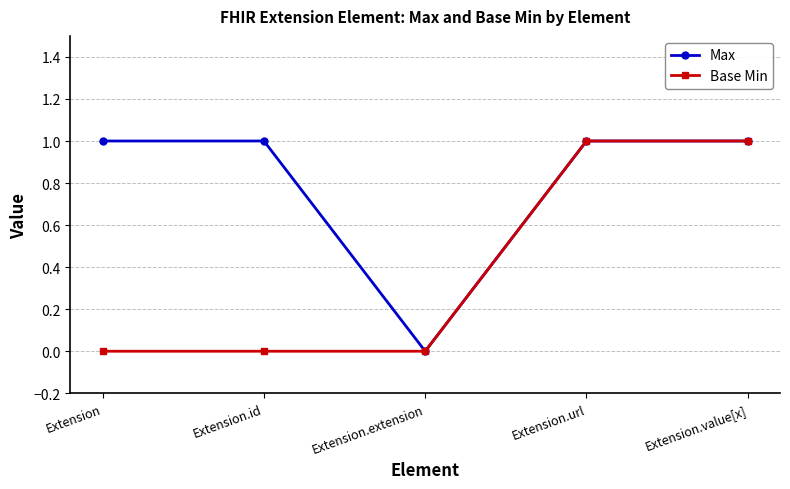

Which has a higher value, Extension.url or Extension.id?

Extension.url